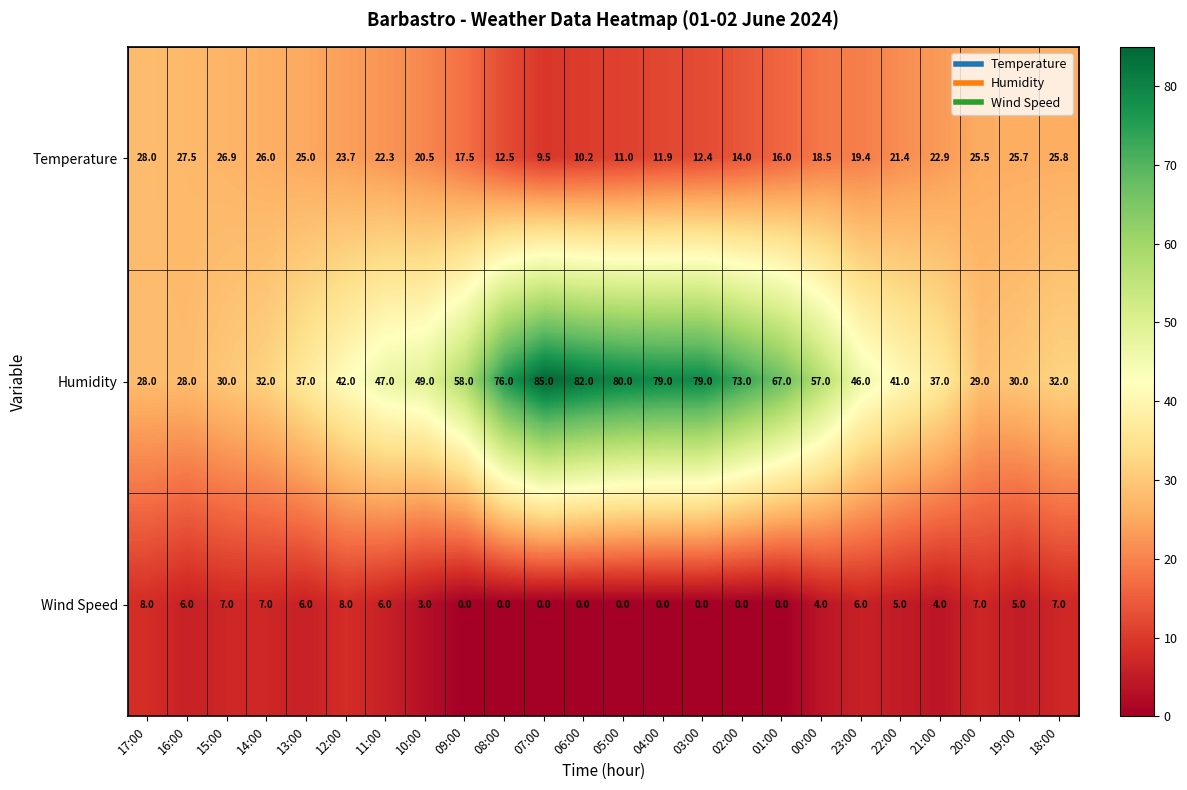

The value of Temperature at 05:00 is 11.0. True or false?

True